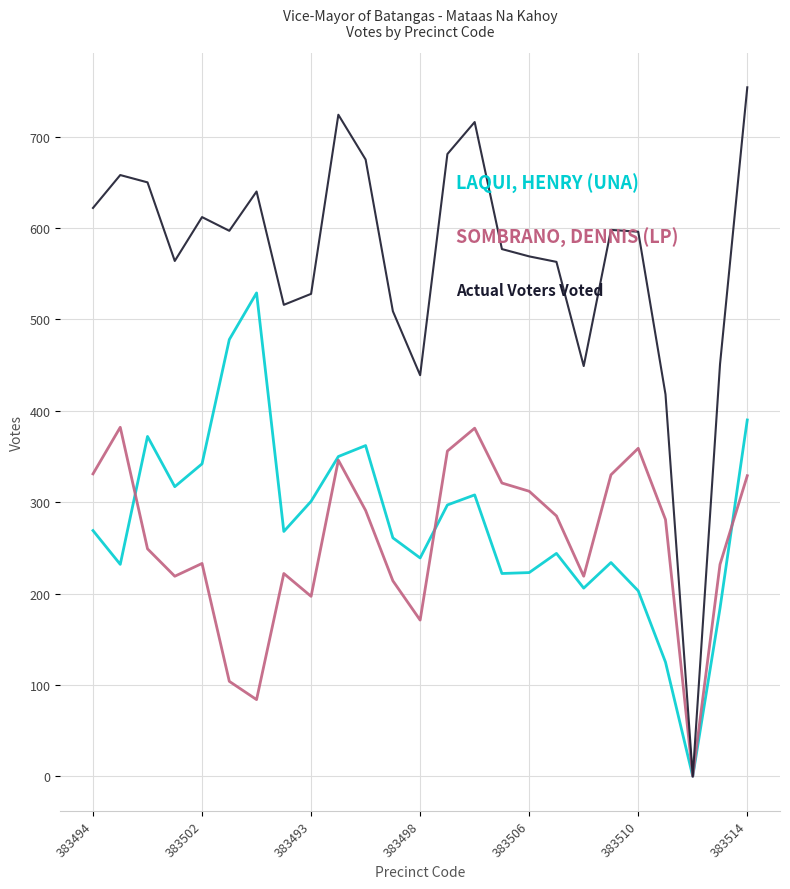

What is the maximum value shown in the chart?

754